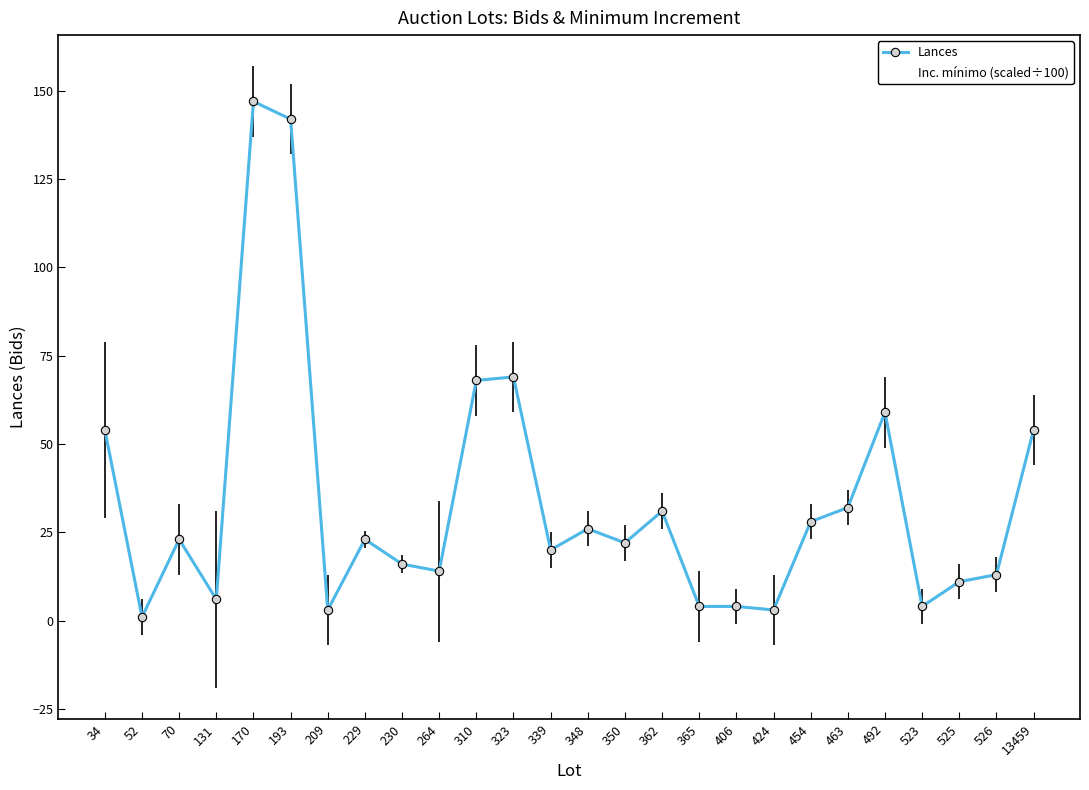

What is the ratio of the value at 323 to the value at 70?

3.0